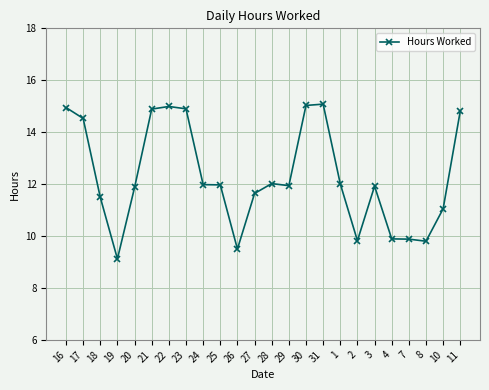

How many data points are above 11?

18